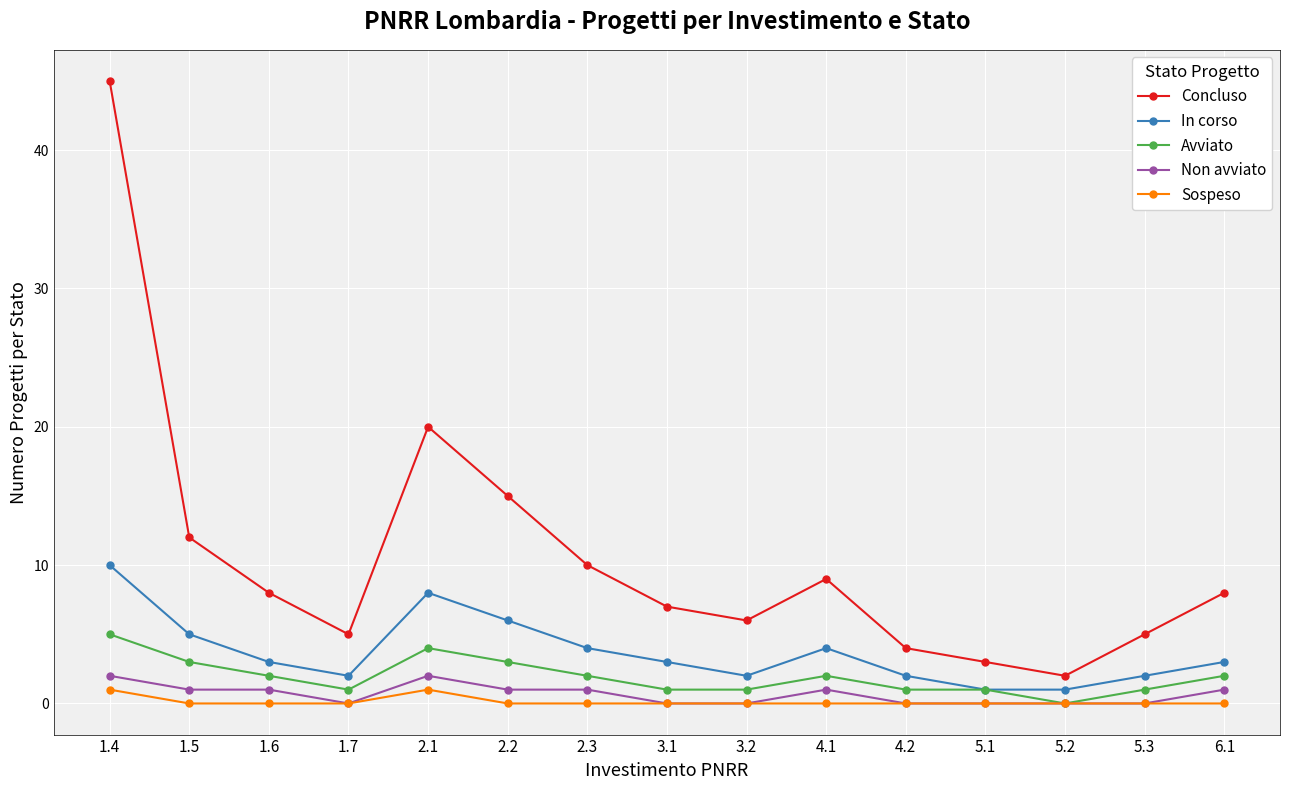

What is the difference between the second highest and second lowest values in the Concluso series?

17